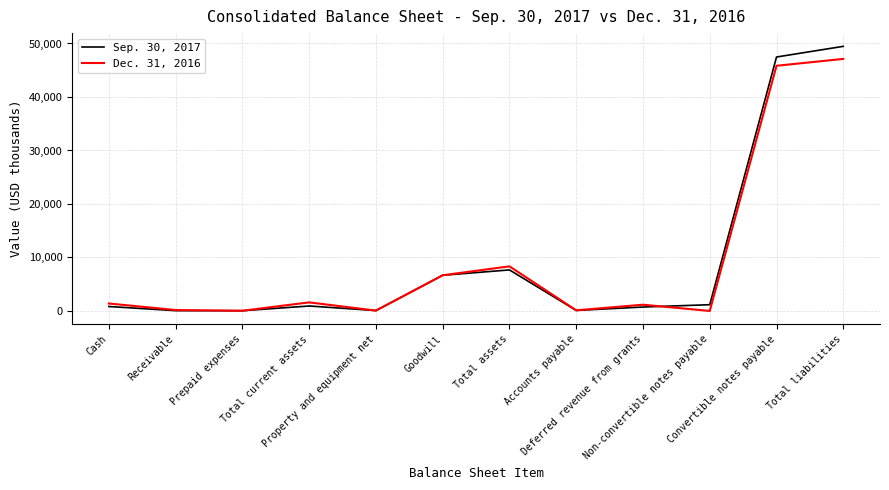

Which series has the widest spread of values?

Sep. 30, 2017